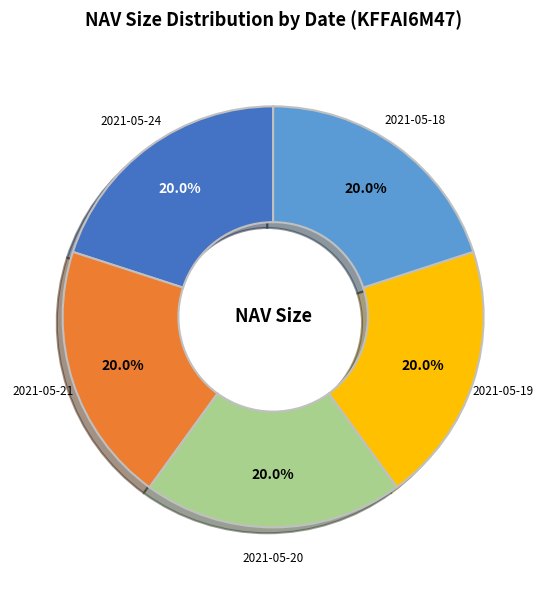

How many segments does this pie chart have?

5